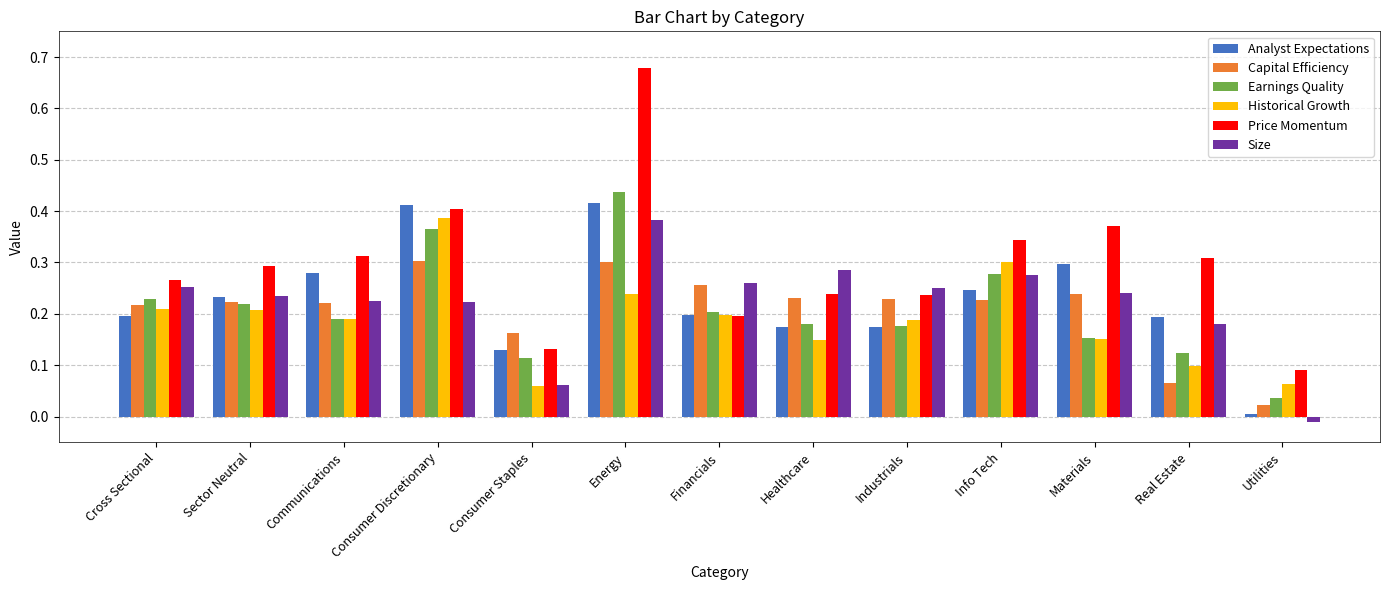

What are all the series names shown in the legend?

Analyst Expectations, Capital Efficiency, Earnings Quality, Historical Growth, Price Momentum, Size